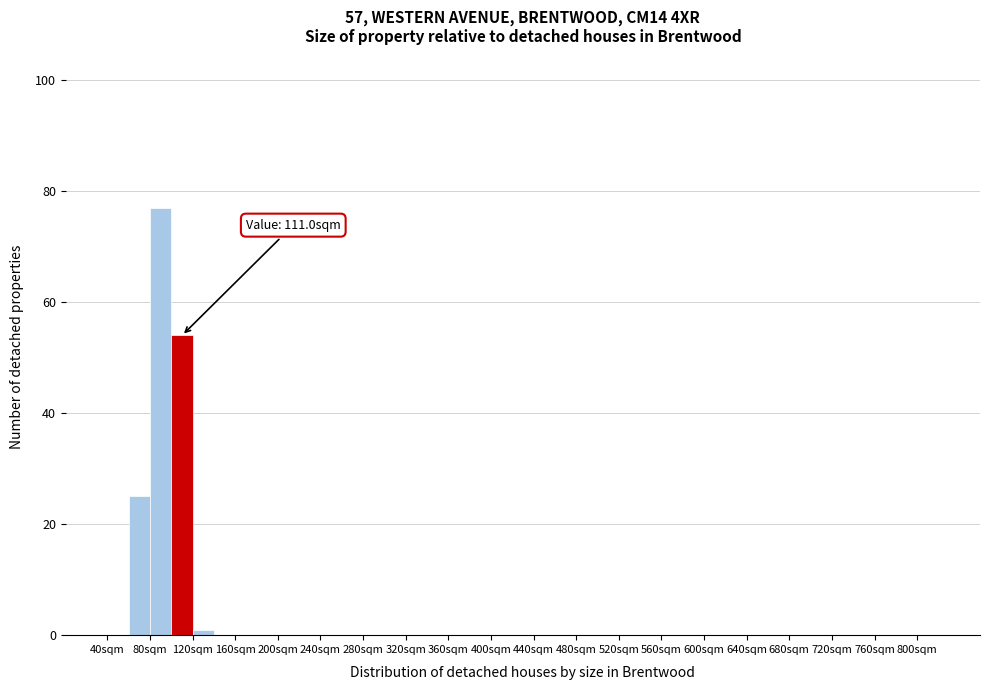

Over which range of the x-axis is the bar tallest?

80 to 100